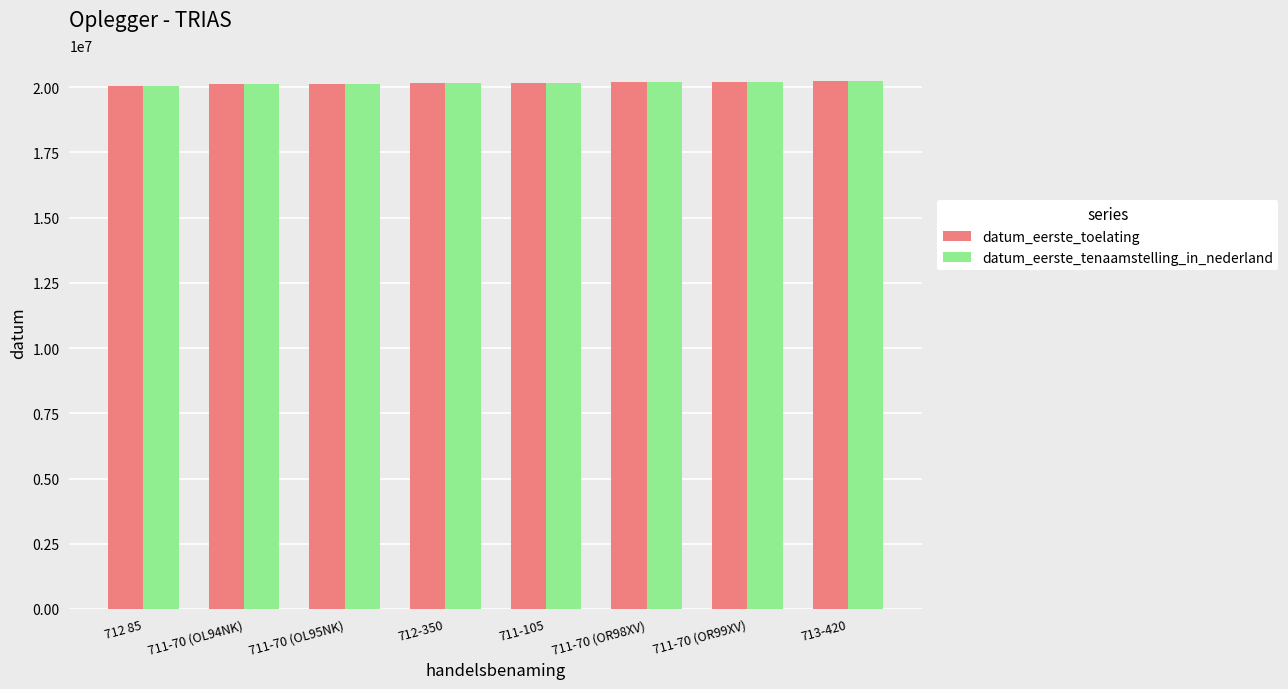

Are the bars grouped side by side (vs. stacked)?

Yes